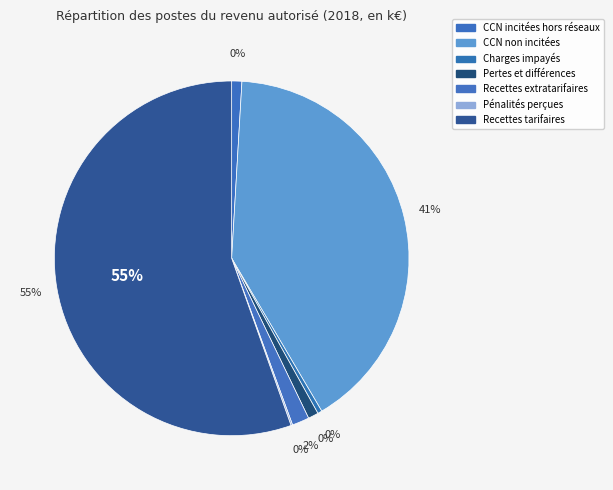

To the nearest percent, what is the difference between the CCN non incitées and Recettes extratarifaires slice percentages?

39%